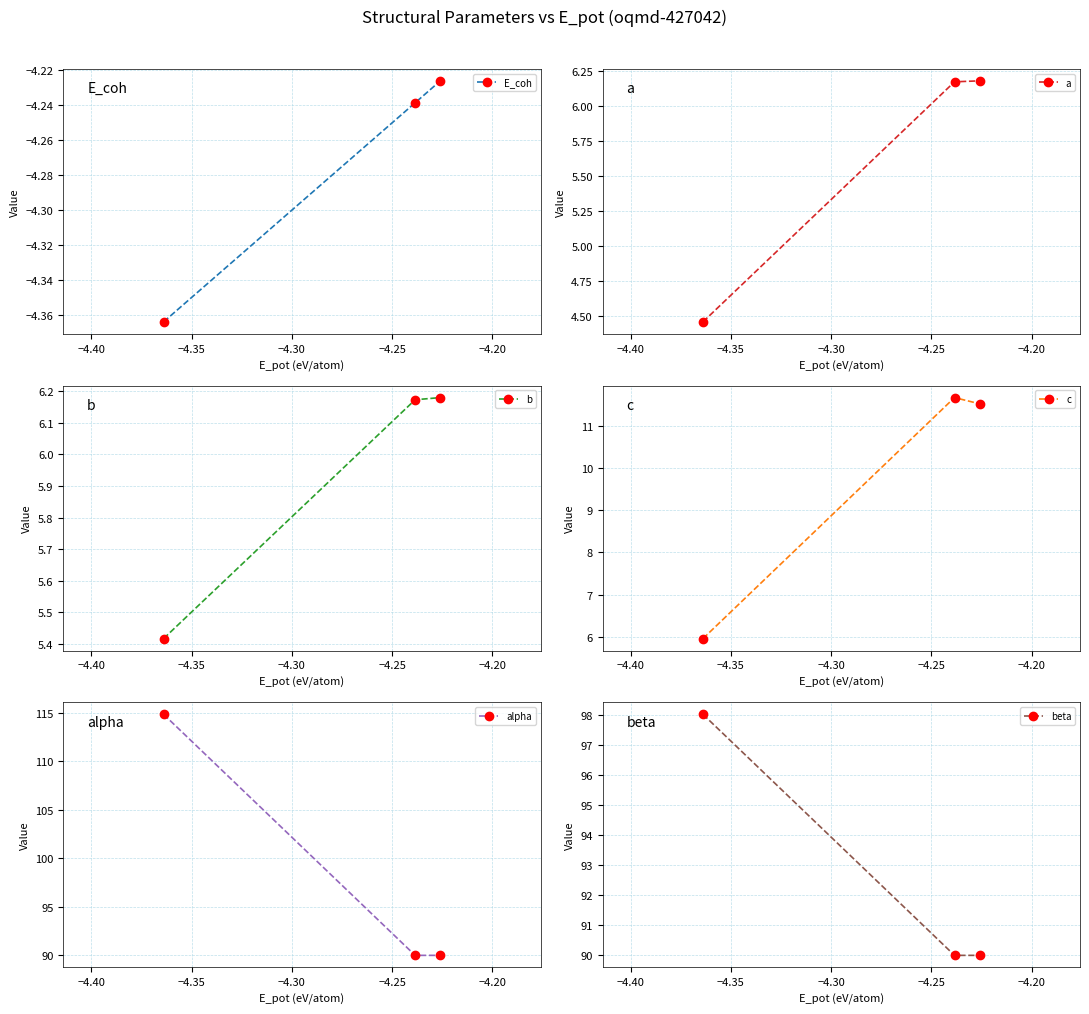

What is the value of the beta point at the 3rd from the left?

90.0